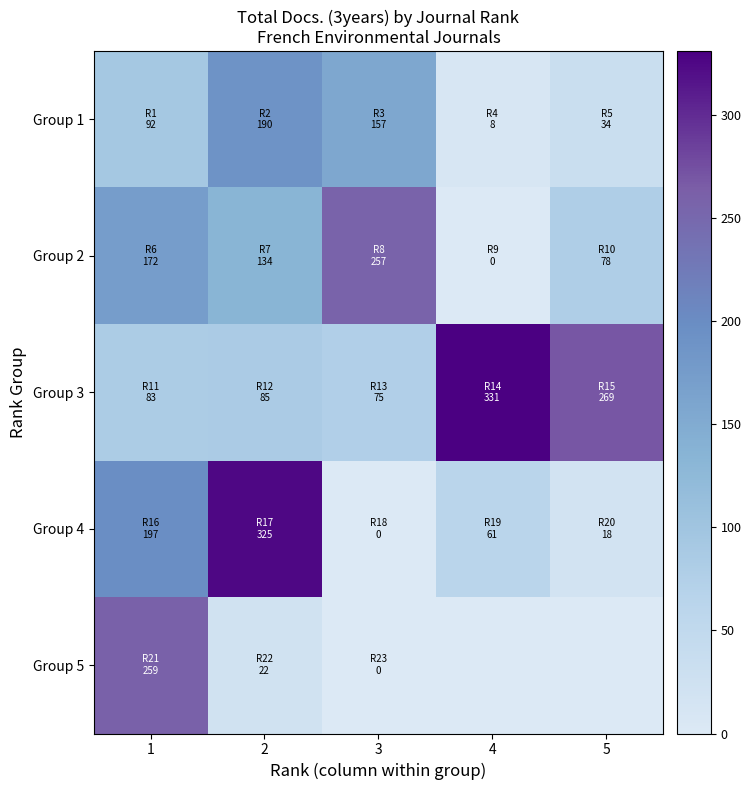

Rank the series by their maximum value, from lowest to highest.

Group 1, Group 2, Group 5, Group 4, Group 3